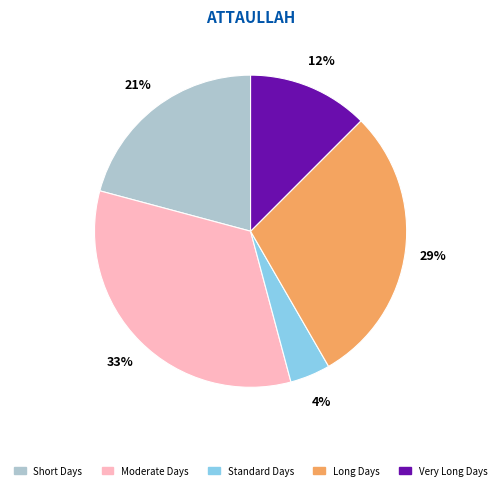

Count the number of slices in the pie.

5